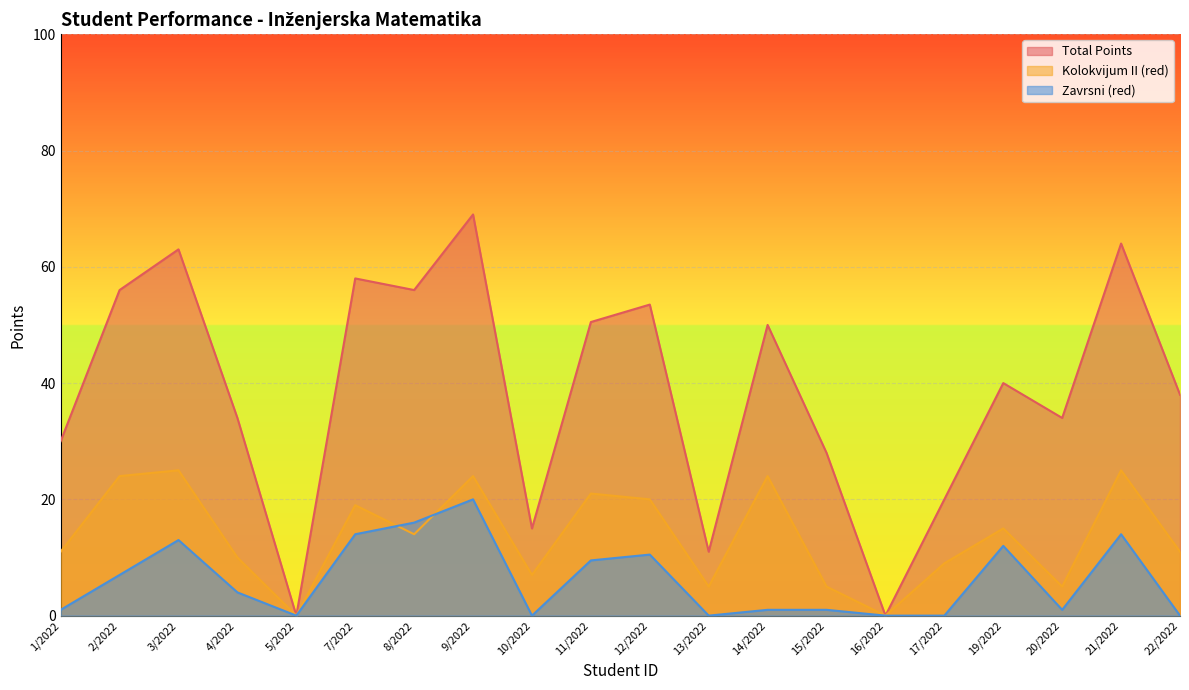

List the series in order of their overall mean, lowest first.

Zavrsni (red), Kolokvijum II (red), Total Points